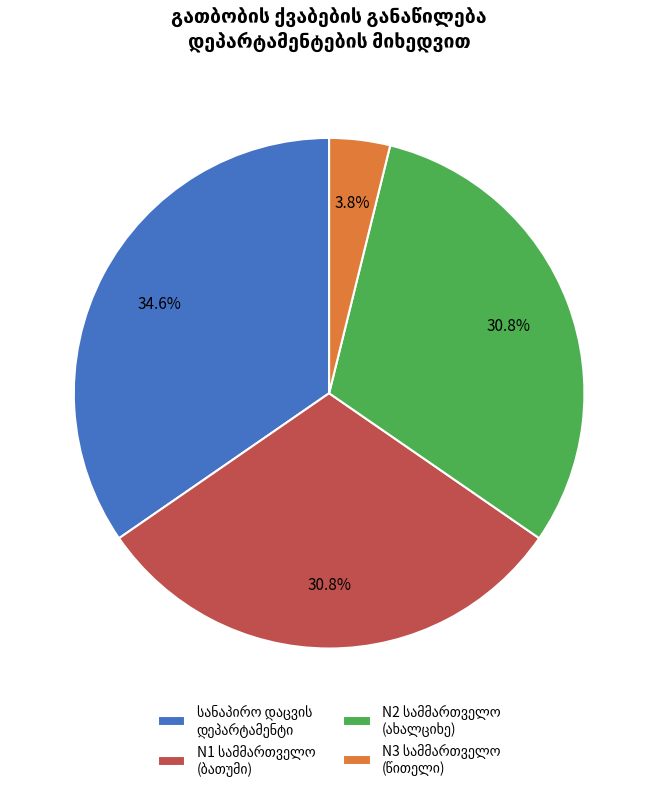

Does any single category account for the majority?

No